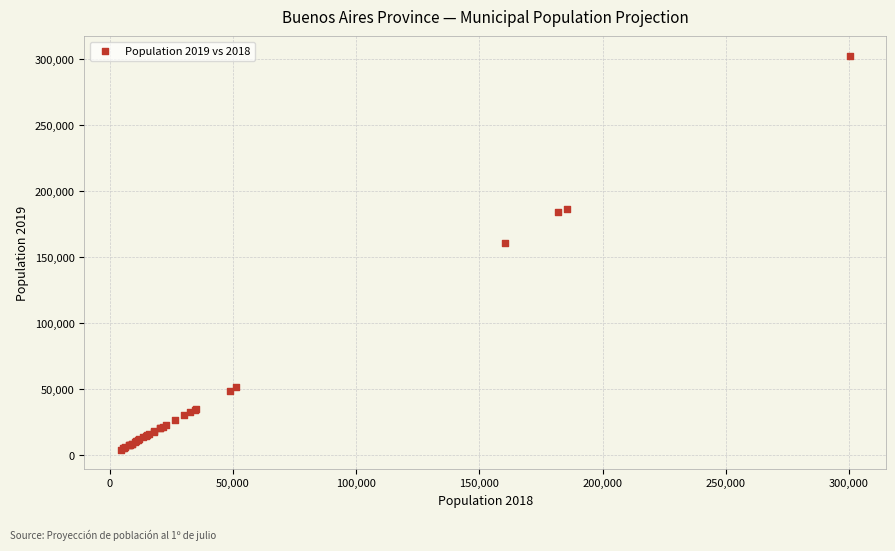

What Y value in the scatter plot is closest to 153355?

160638